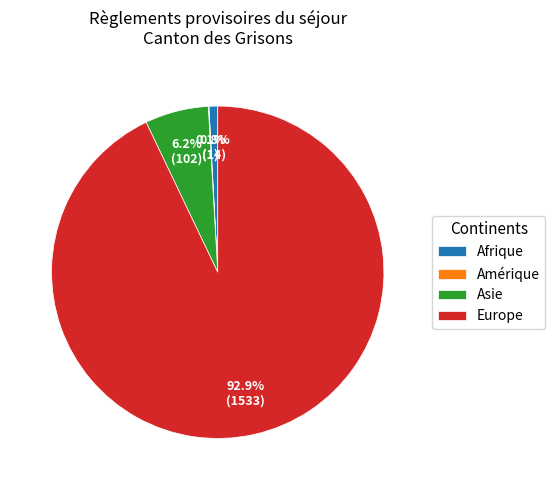

Which category has the biggest portion of the pie?

Europe